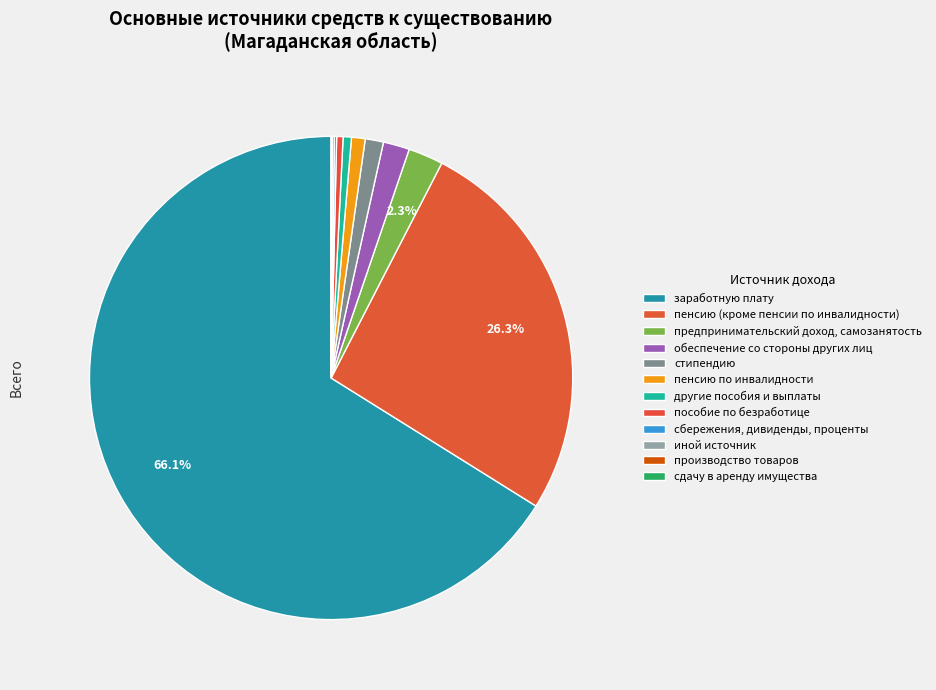

Does другие пособия и выплаты represent more than half of the total?

No